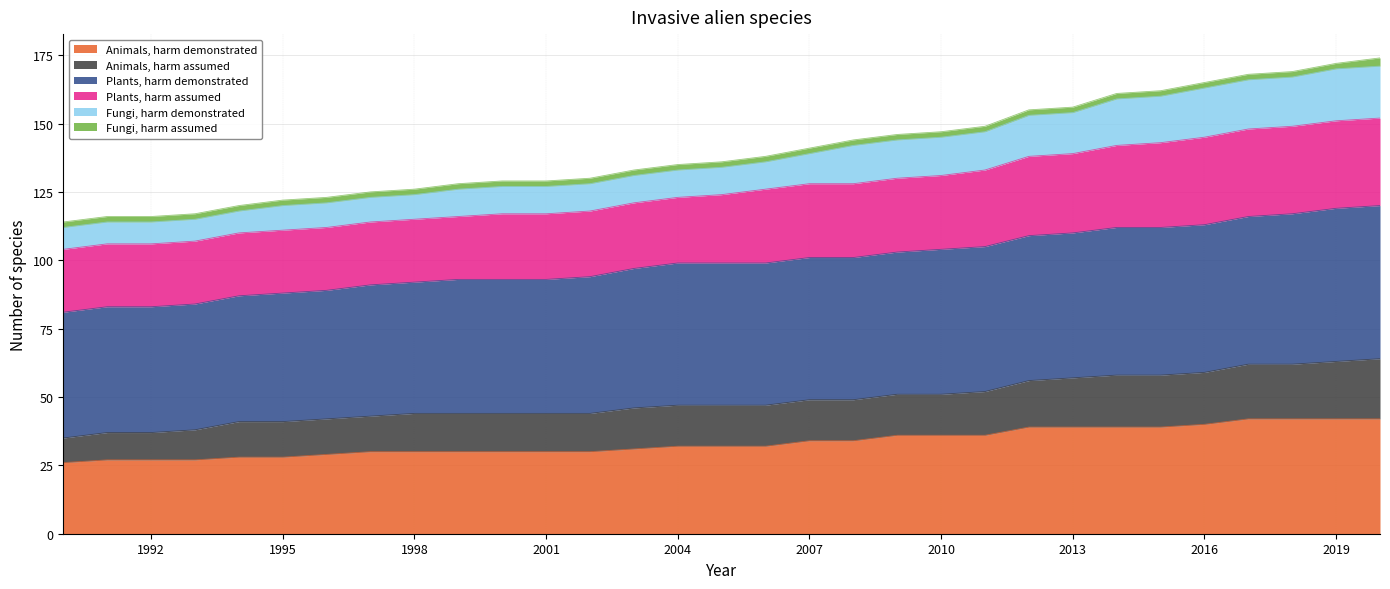

What is the lowest value of the Animals, harm demonstrated series?

26